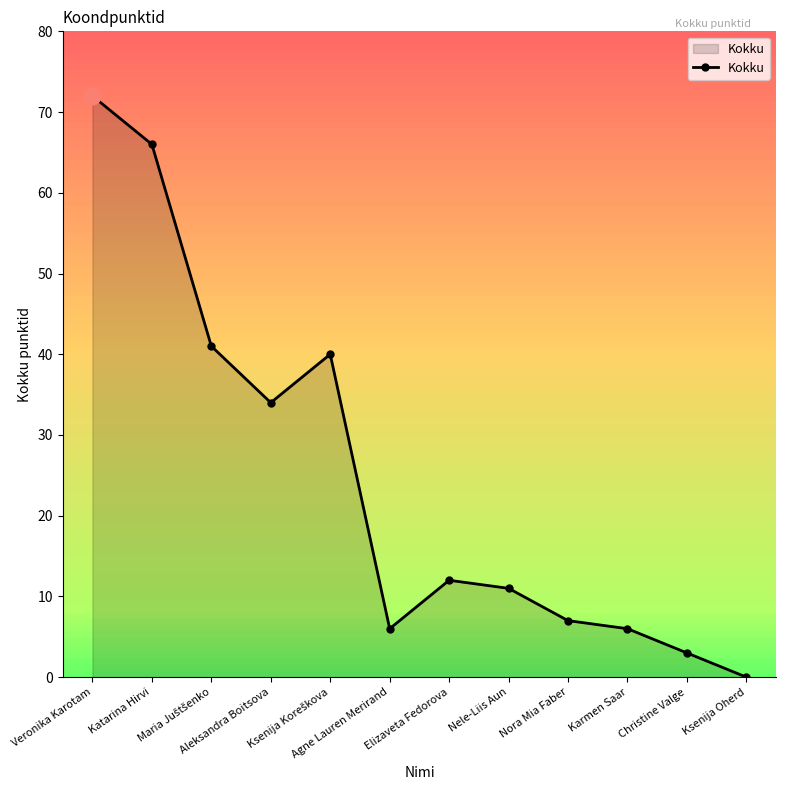

What is the value of the 2nd point from the left?

66